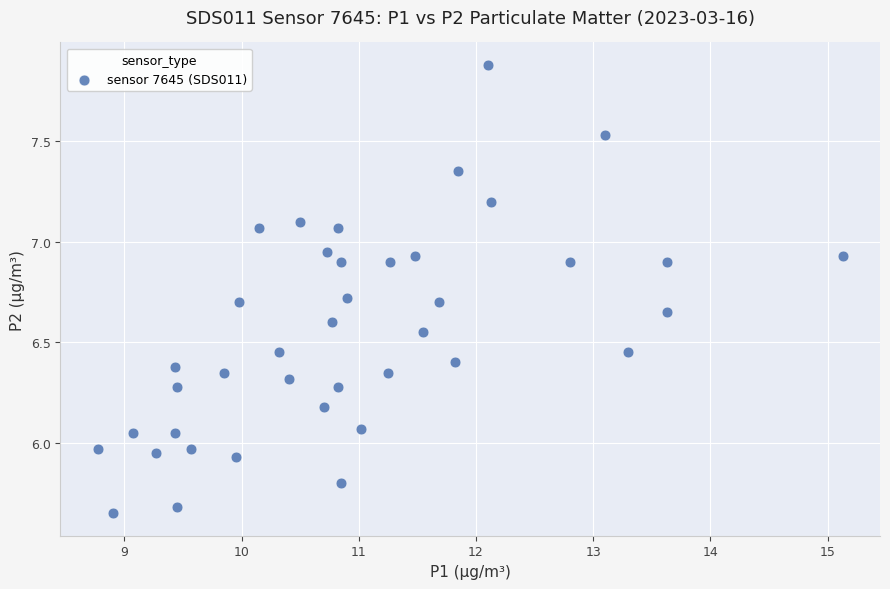

What is the range of Y values (max minus min)?

2.2